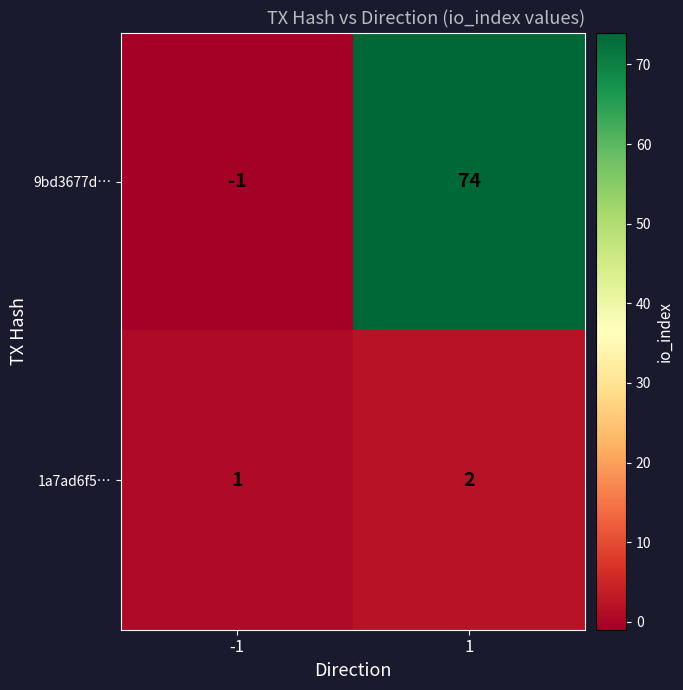

List the series in order of their peak value, highest first.

9bd3677d…, 1a7ad6f5…